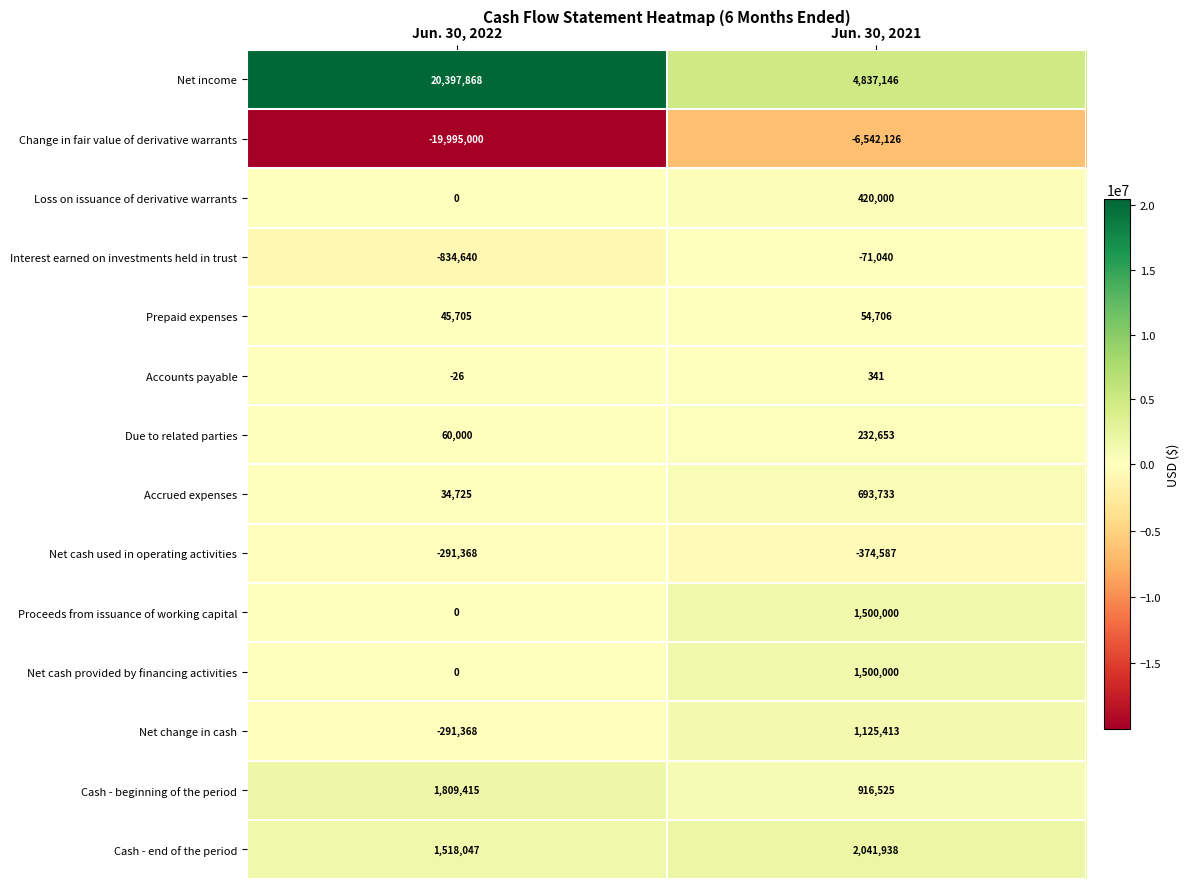

What is the difference between the Loss on issuance of derivative warrants values at Jun. 30, 2022 and Jun. 30, 2021?

420000